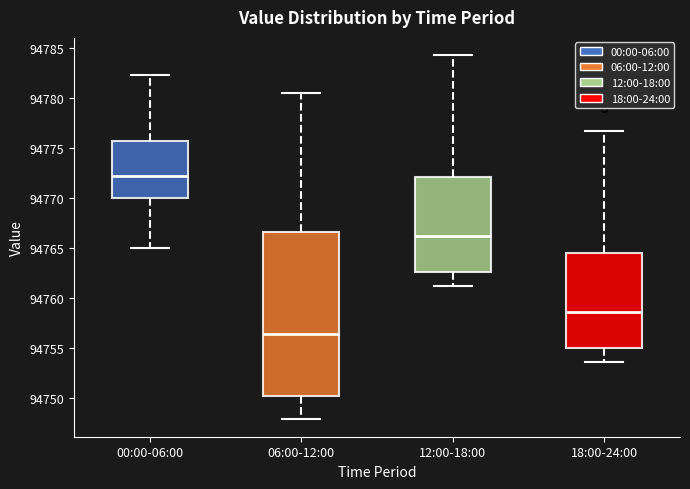

Which box's median line is the lowest?

06:00-12:00